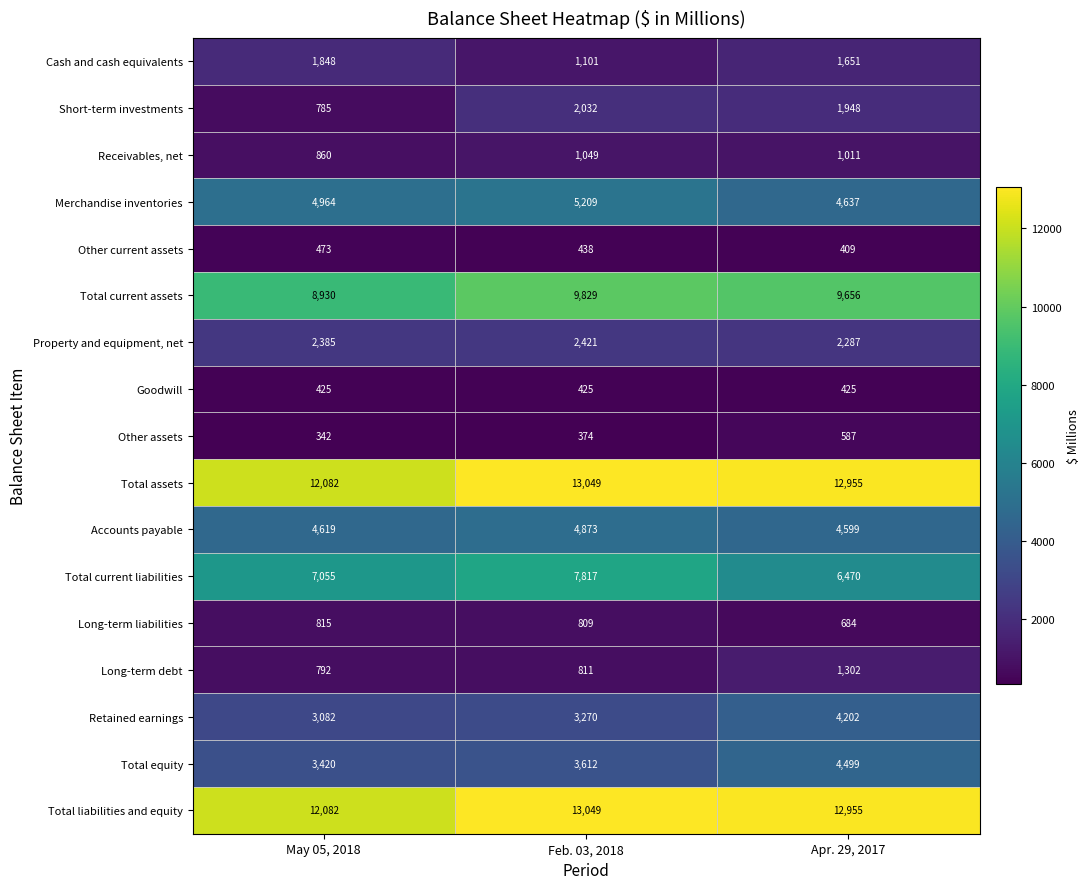

What value does the Property and equipment, net series have at Apr. 29, 2017?

2287